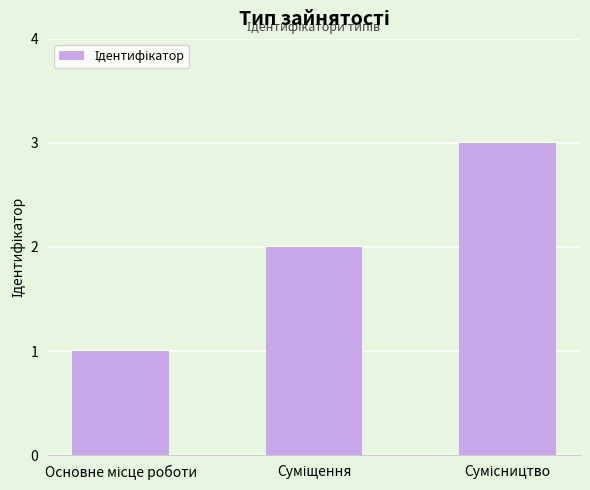

What is the greatest value displayed?

3